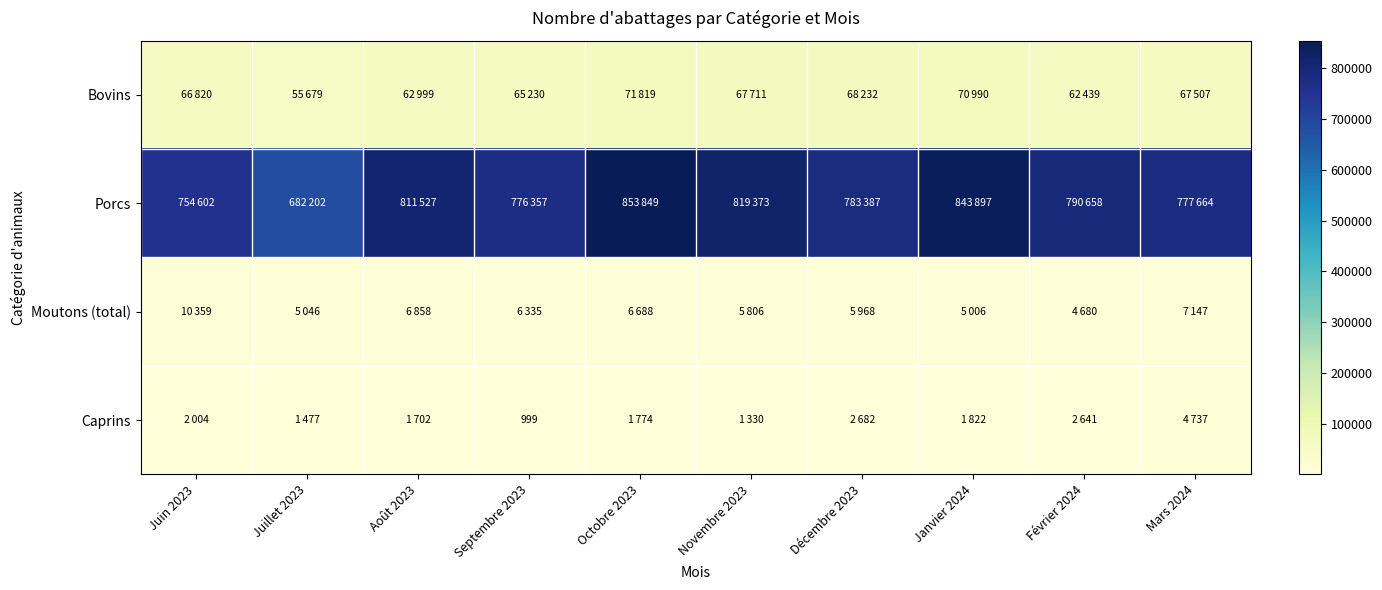

Is it true that Caprins equals 246 at Septembre 2023?

False